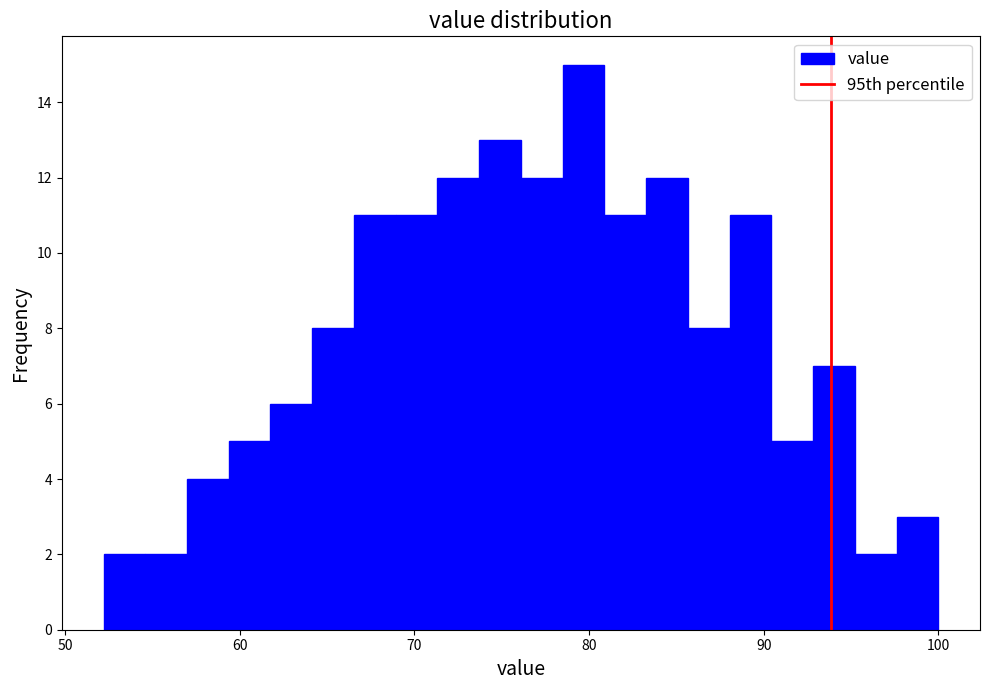

Around what value on the x-axis is the tallest bar? Give the approximate position of its centre, as read against the axis.

80